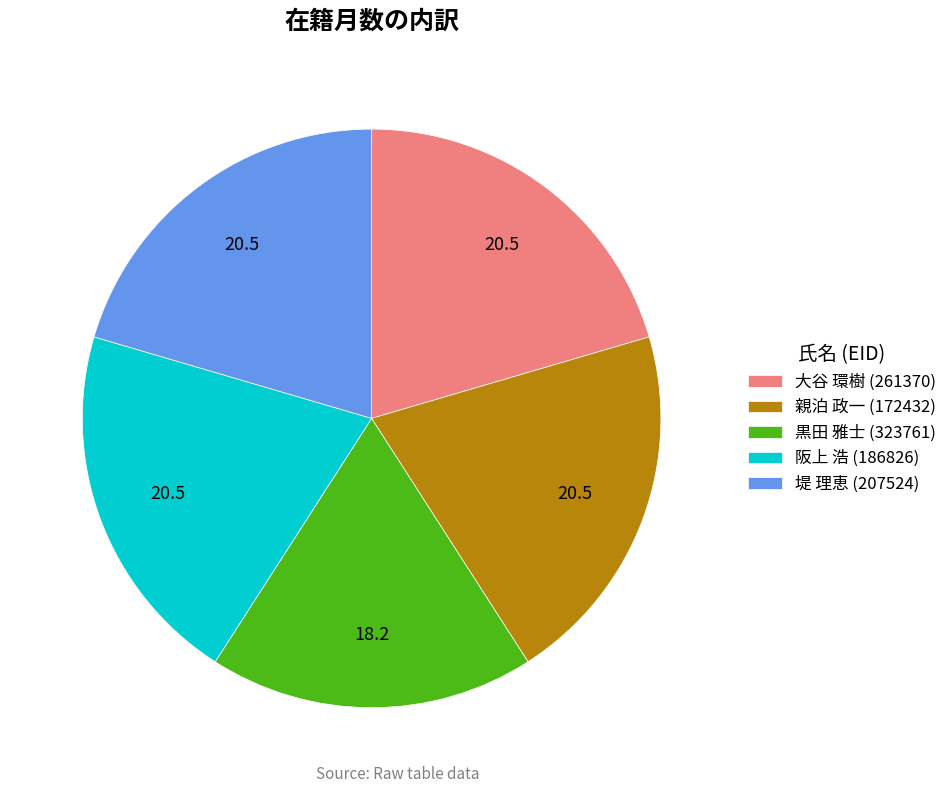

Is there any slice that represents more than half of the pie?

No